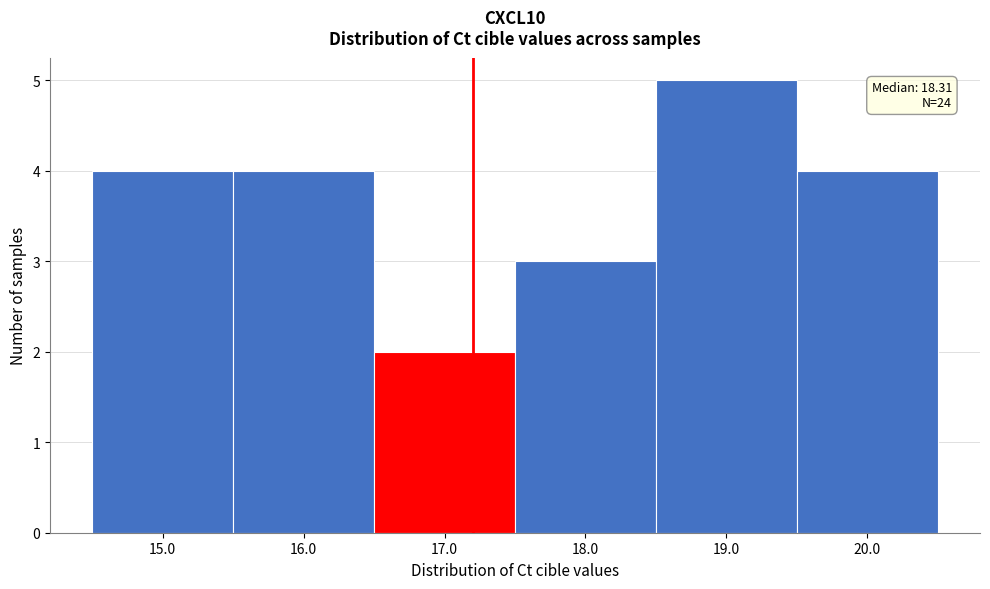

Which range on the x-axis has the tallest bar?

18.5 to 19.5